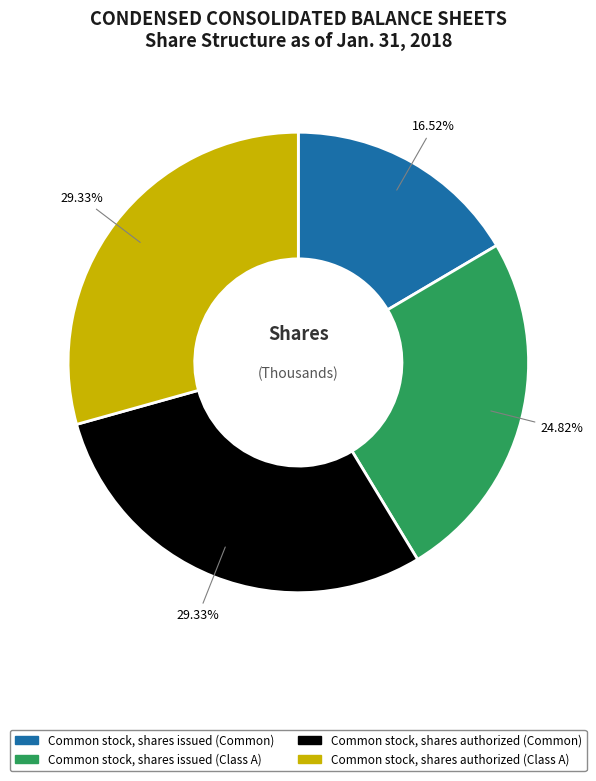

Is Common stock, shares issued (Common) the majority of the pie?

No